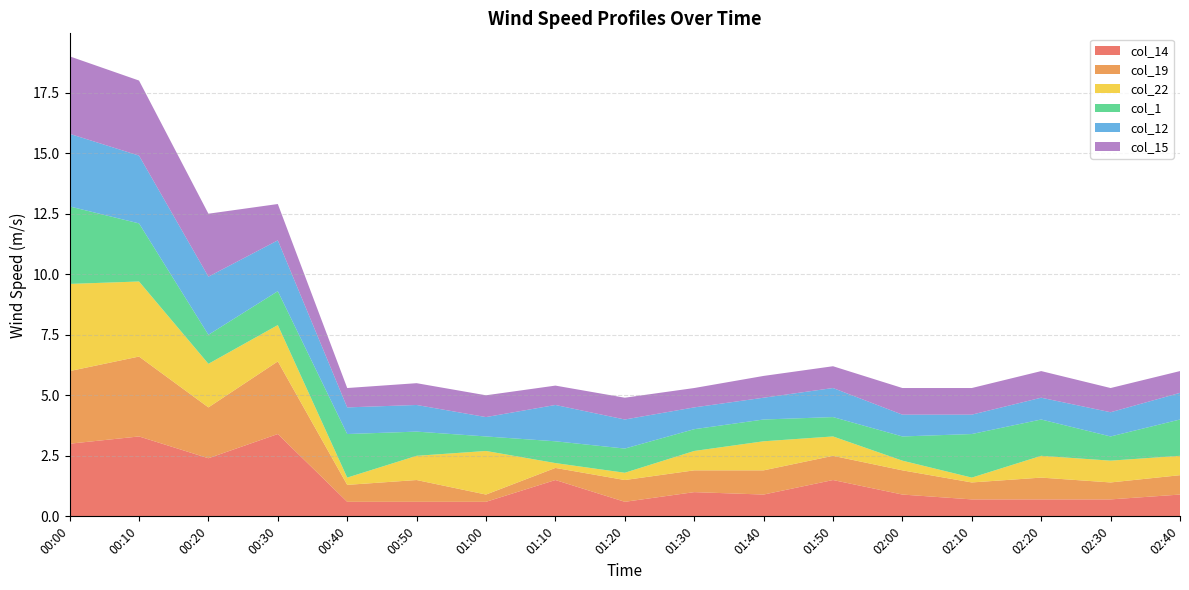

Reading left to right, transcribe all the data shown in this chart.

col_14: 00:00=3.0	00:10=3.3	00:20=2.4	00:30=3.4	00:40=0.6	00:50=0.6	01:00=0.6	01:10=1.5	01:20=0.6	01:30=1.0	01:40=0.9	01:50=1.5	02:00=0.9	02:10=0.7	02:20=0.7	02:30=0.7	02:40=0.9
col_19: 00:00=3.0	00:10=3.3	00:20=2.1	00:30=3.0	00:40=0.7	00:50=0.9	01:00=0.3	01:10=0.5	01:20=0.9	01:30=0.9	01:40=1.0	01:50=1.0	02:00=1.0	02:10=0.7	02:20=0.9	02:30=0.7	02:40=0.8
col_22: 00:00=3.6	00:10=3.1	00:20=1.8	00:30=1.5	00:40=0.3	00:50=1.0	01:00=1.8	01:10=0.2	01:20=0.3	01:30=0.8	01:40=1.2	01:50=0.8	02:00=0.4	02:10=0.2	02:20=0.9	02:30=0.9	02:40=0.8
col_1: 00:00=3.2	00:10=2.4	00:20=1.2	00:30=1.4	00:40=1.8	00:50=1.0	01:00=0.6	01:10=0.9	01:20=1.0	01:30=0.9	01:40=0.9	01:50=0.8	02:00=1.0	02:10=1.8	02:20=1.5	02:30=1.0	02:40=1.5
col_12: 00:00=3.0	00:10=2.8	00:20=2.4	00:30=2.1	00:40=1.1	00:50=1.1	01:00=0.8	01:10=1.5	01:20=1.2	01:30=0.9	01:40=0.9	01:50=1.2	02:00=0.9	02:10=0.8	02:20=0.9	02:30=1.0	02:40=1.1
col_15: 00:00=3.2	00:10=3.1	00:20=2.6	00:30=1.5	00:40=0.8	00:50=0.9	01:00=0.9	01:10=0.8	01:20=0.9	01:30=0.8	01:40=0.9	01:50=0.9	02:00=1.1	02:10=1.1	02:20=1.1	02:30=1.0	02:40=0.9